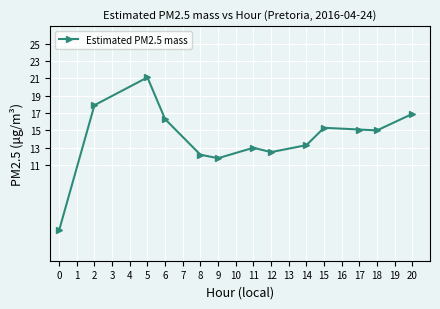

What is the value of the 7th point from the left?

13.0